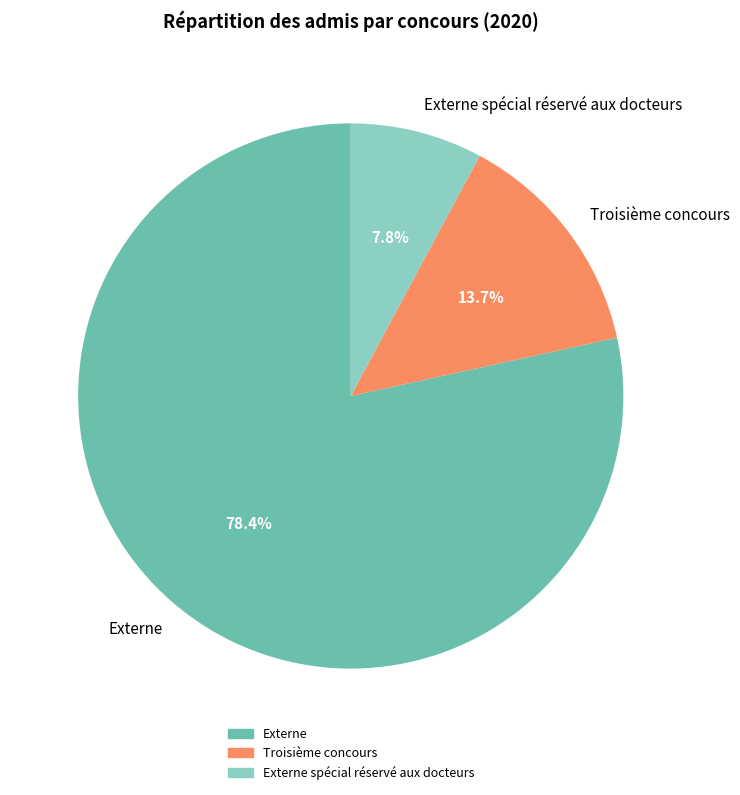

To the nearest percent, what is the difference between the largest and smallest slice percentages?

71%